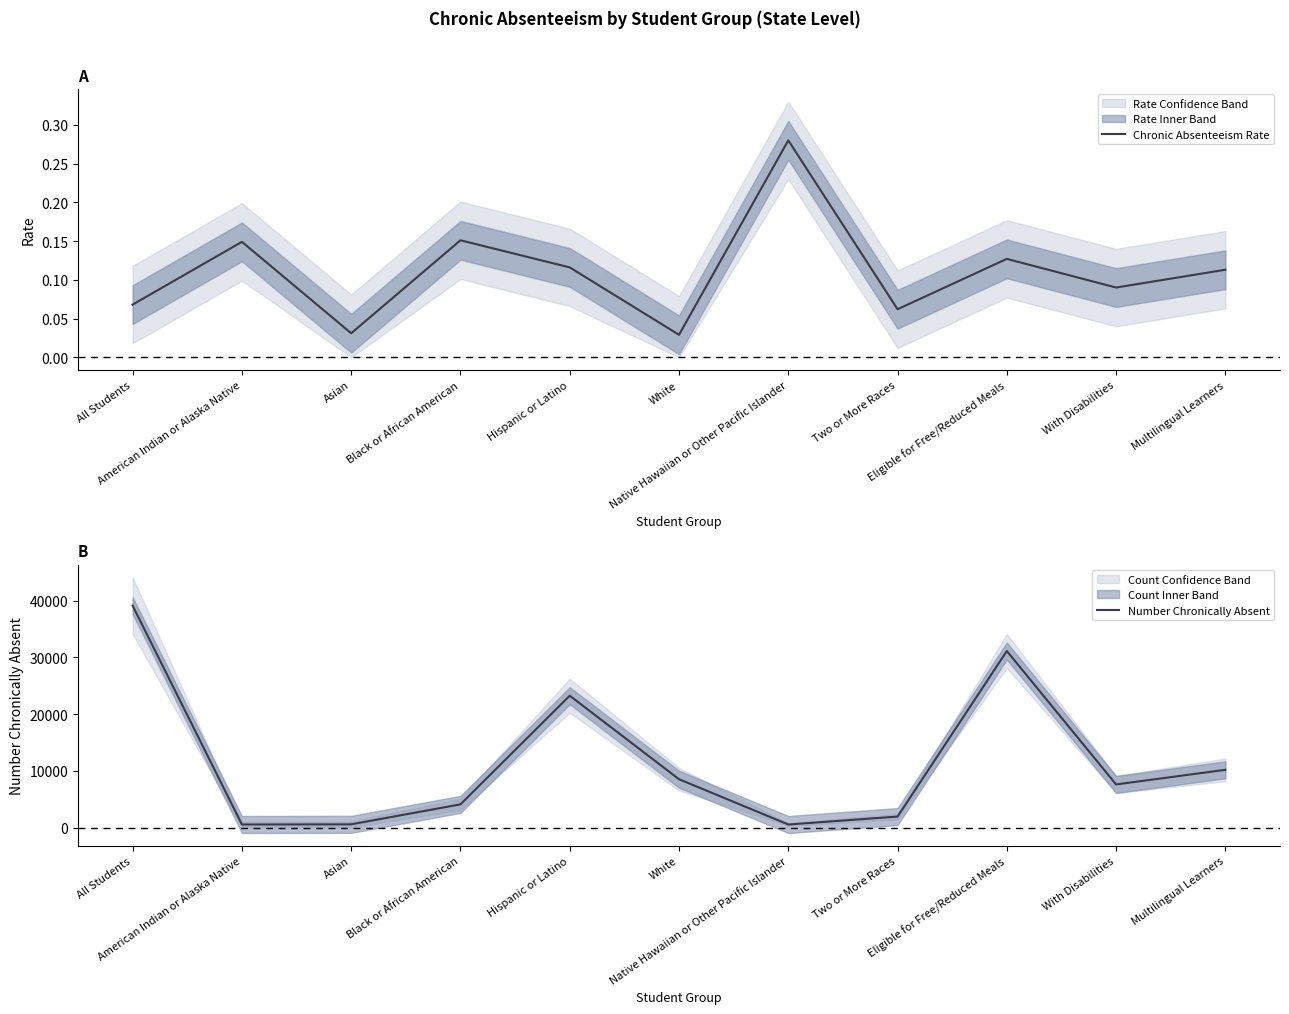

True or false: Number Chronically Absent and Chronic Absenteeism Rate cross at least once.

False